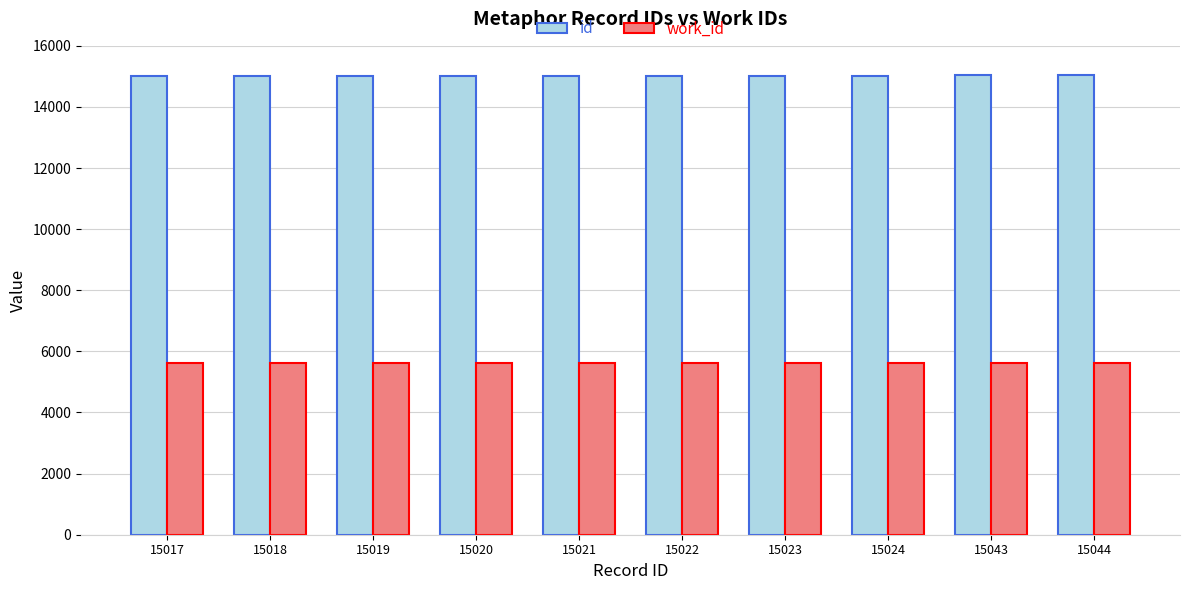

The work_id series shows 2407 at 15020. True or false?

False